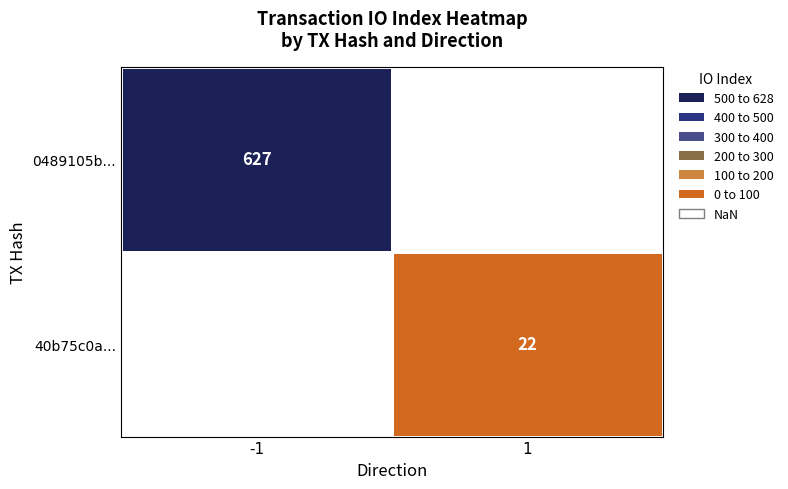

True or false: 0489105b... has a value of 284 at -1.

False